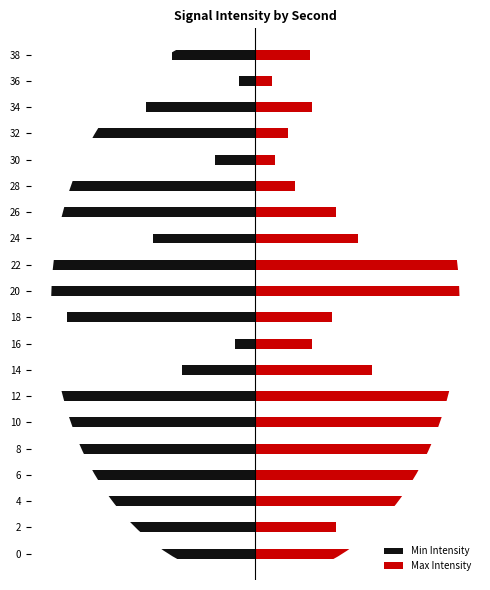

True or false: Max Intensity has a value of 4.3 at 14.

False